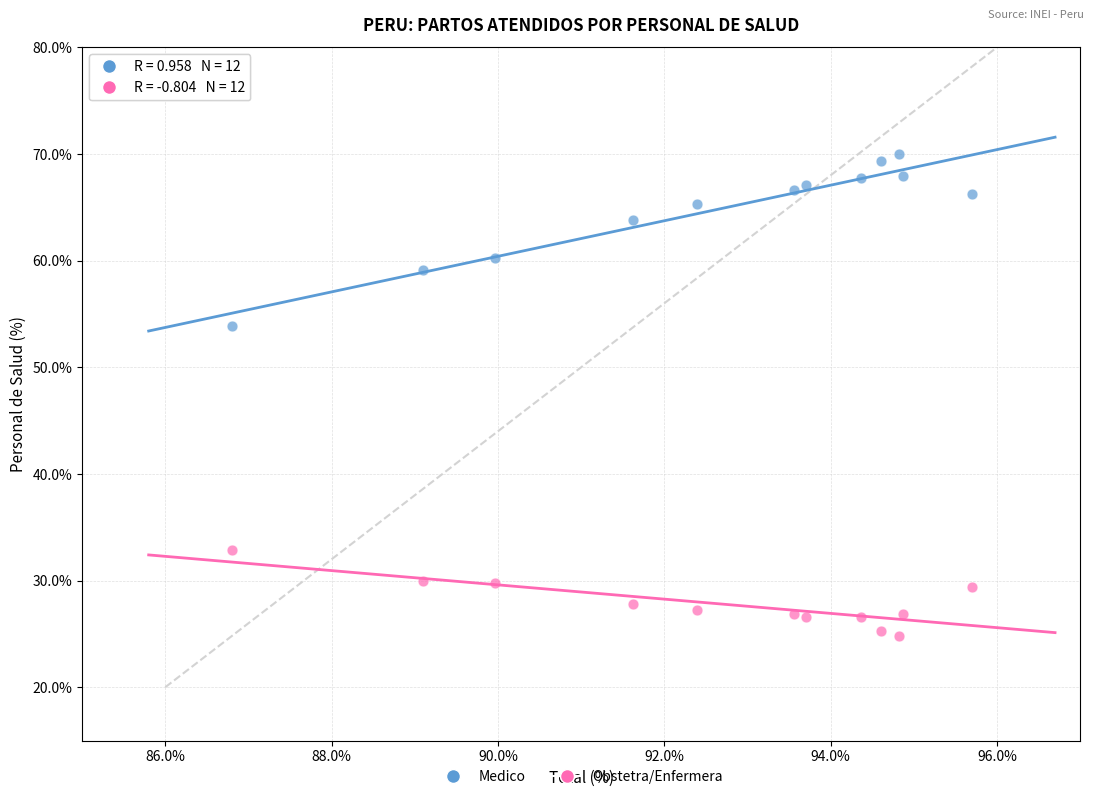

Which series contains the lowest Y value?

Obstetra/Enfermera